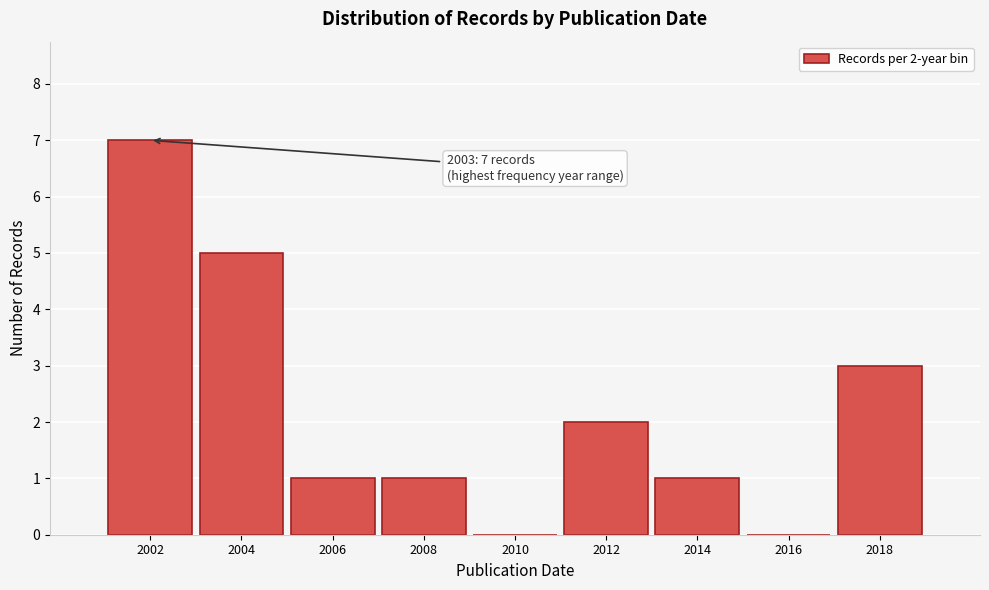

Reading left to right, transcribe all the data shown in this chart.

2002=7	2004=5	2006=1	2008=1	2010=0	2012=2	2014=1	2016=0	2018=3